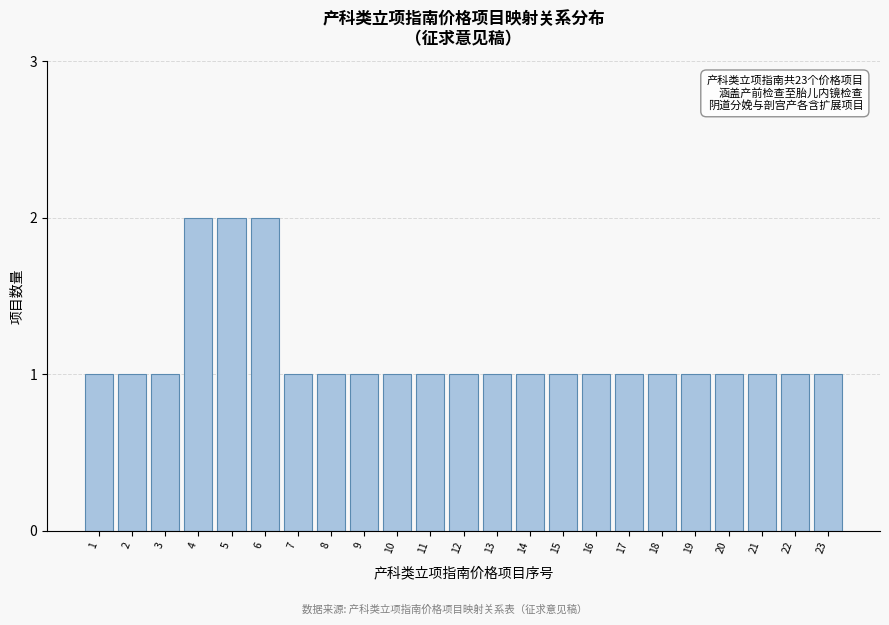

Reading left to right, list all the values displayed in this chart.

1=1	2=1	3=1	4=2	5=2	6=2	7=1	8=1	9=1	10=1	11=1	12=1	13=1	14=1	15=1	16=1	17=1	18=1	19=1	20=1	21=1	22=1	23=1